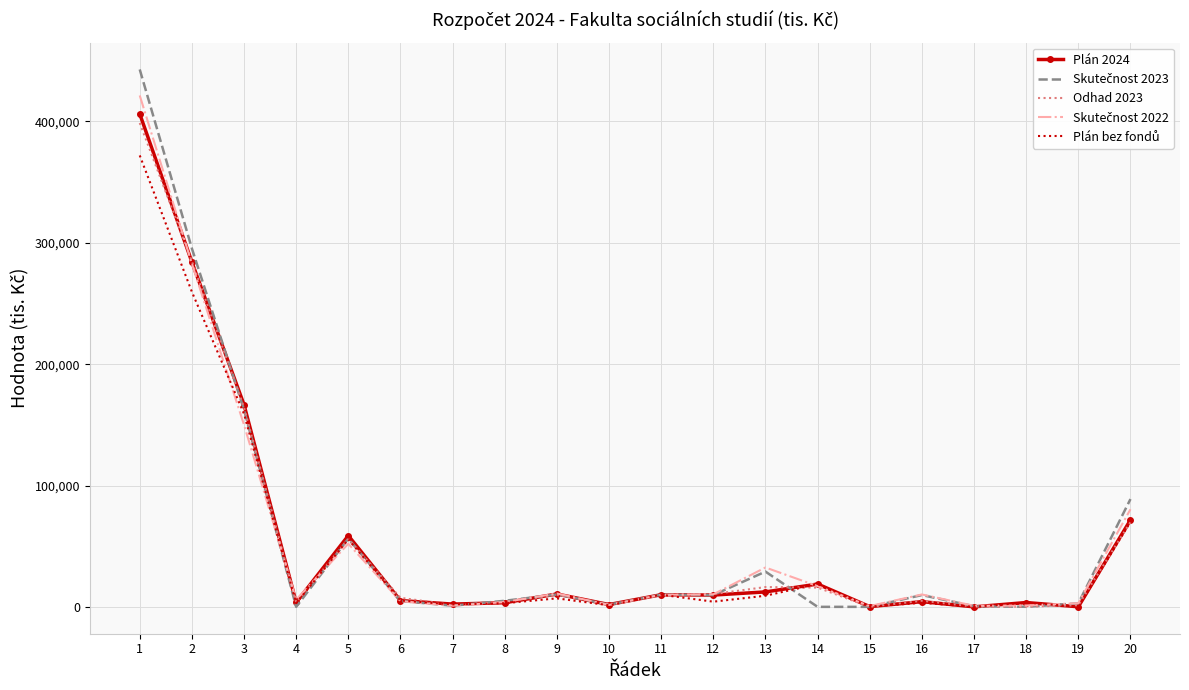

What is the maximum value shown in the chart?

442862.4